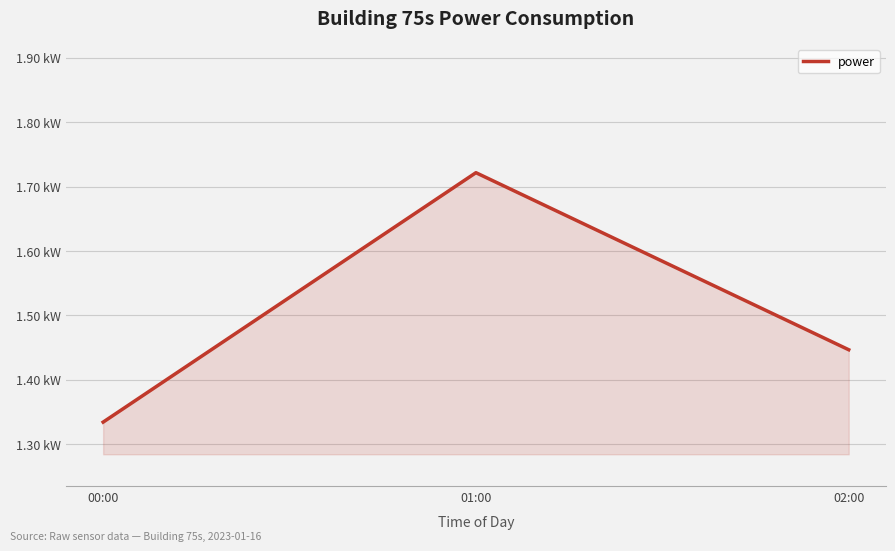

Is this an area chart (filled region under the line)?

Yes